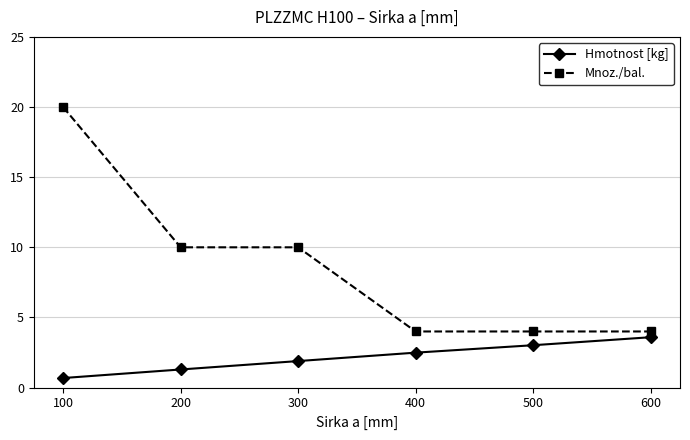

At 500, list the series in order from largest to smallest.

Mnoz./bal., Hmotnost [kg]